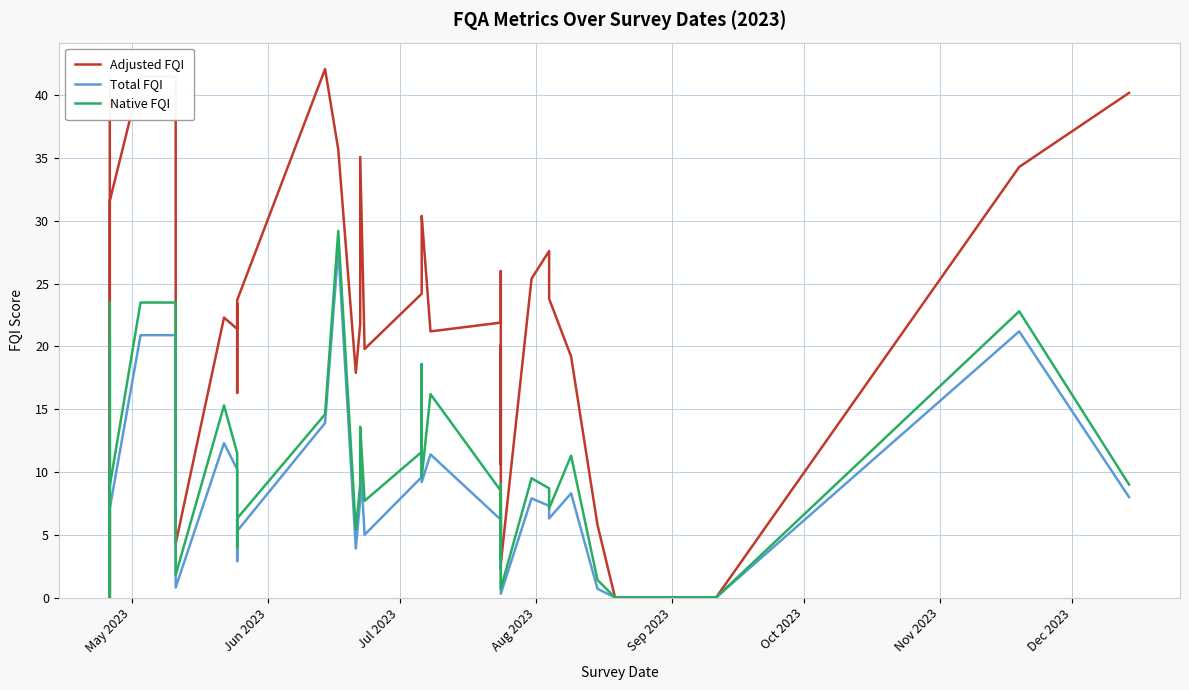

Which series has the largest range (max minus min)?

Adjusted FQI